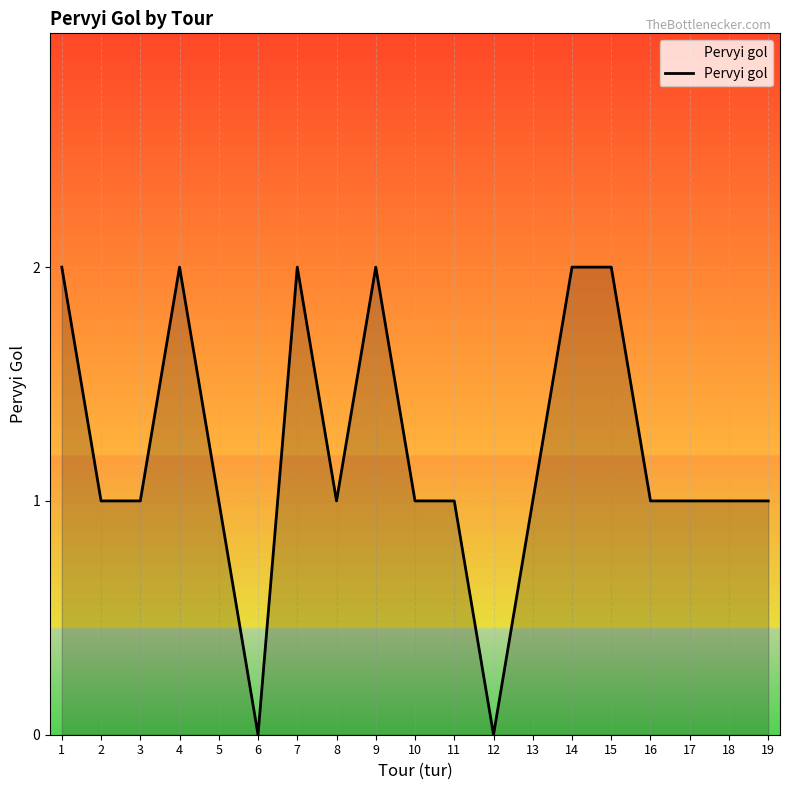

Where does the data first go above 1?

1